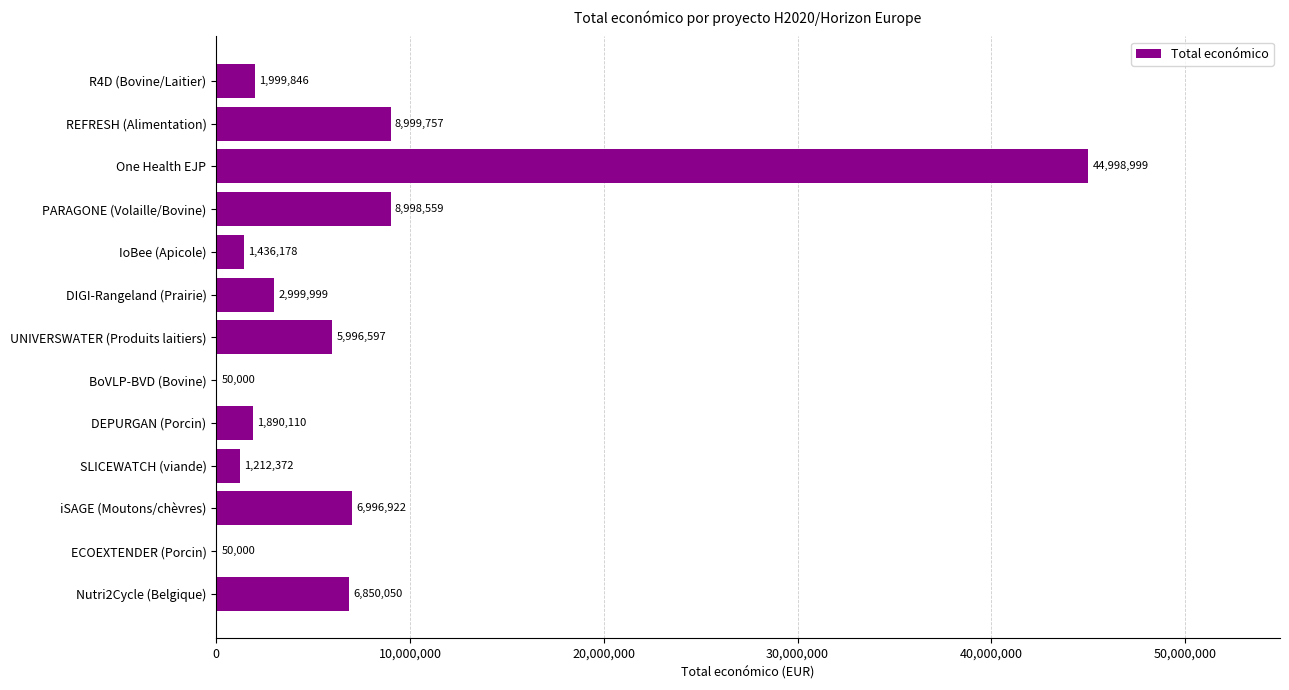

At which label is the value closest to 22524499?

REFRESH (Alimentation)